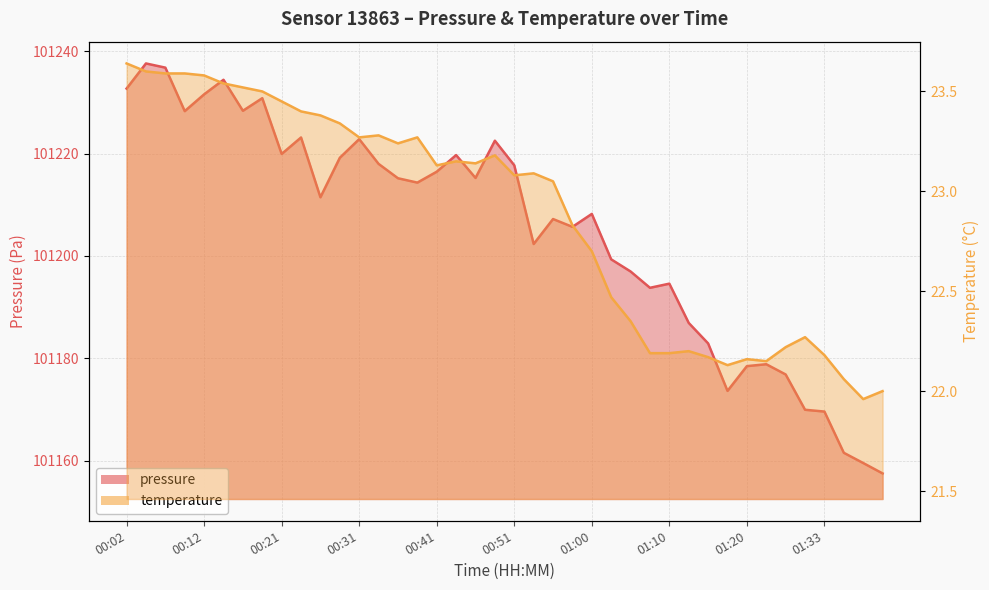

At which category does the chart reach its minimum across all series?

01:38